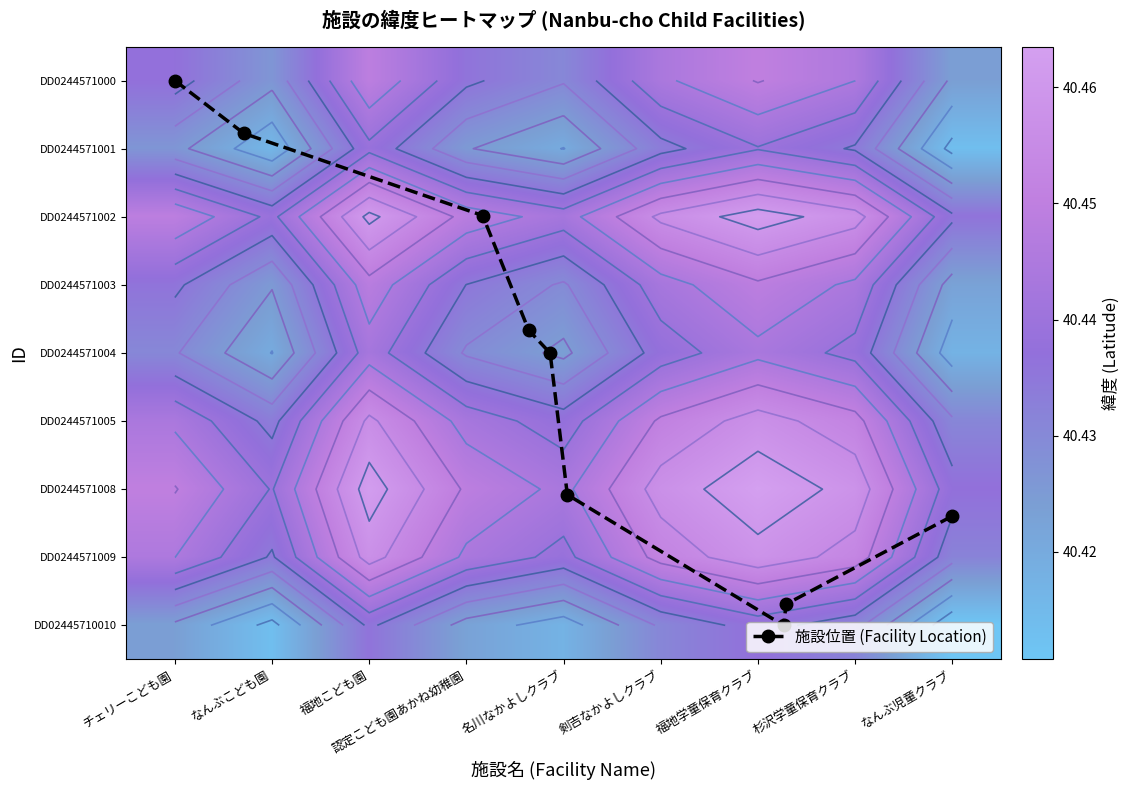

What is the average value of the DD02445710010 series?

40.4